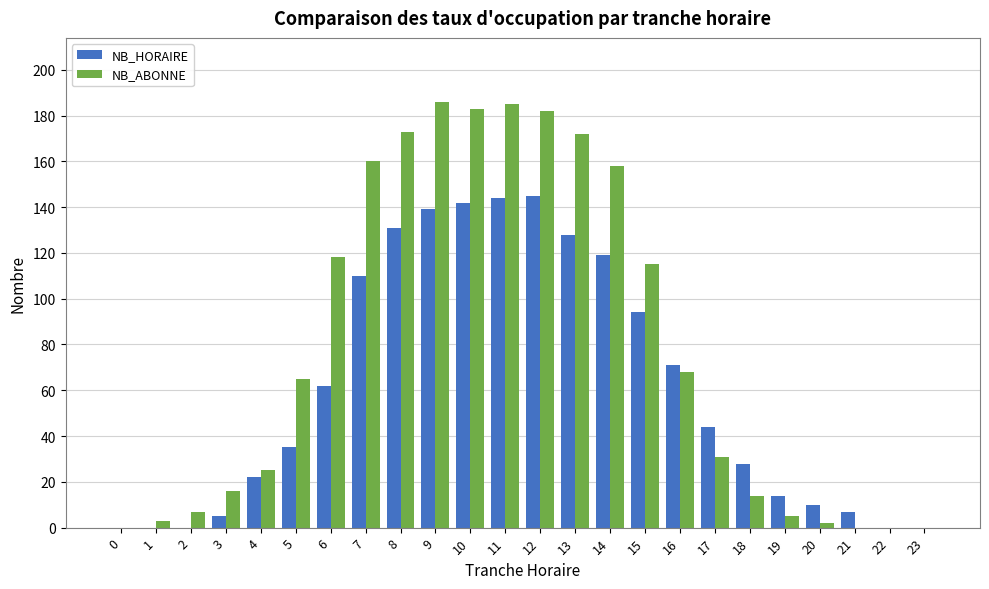

What are all the series names shown in the legend?

NB_HORAIRE, NB_ABONNE